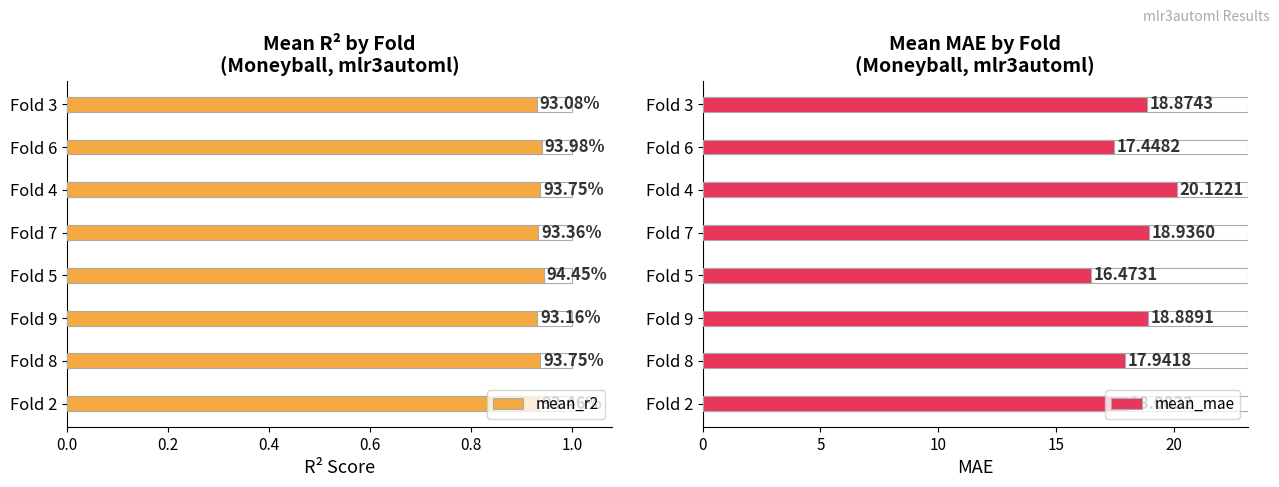

What is the smallest value displayed?

0.9